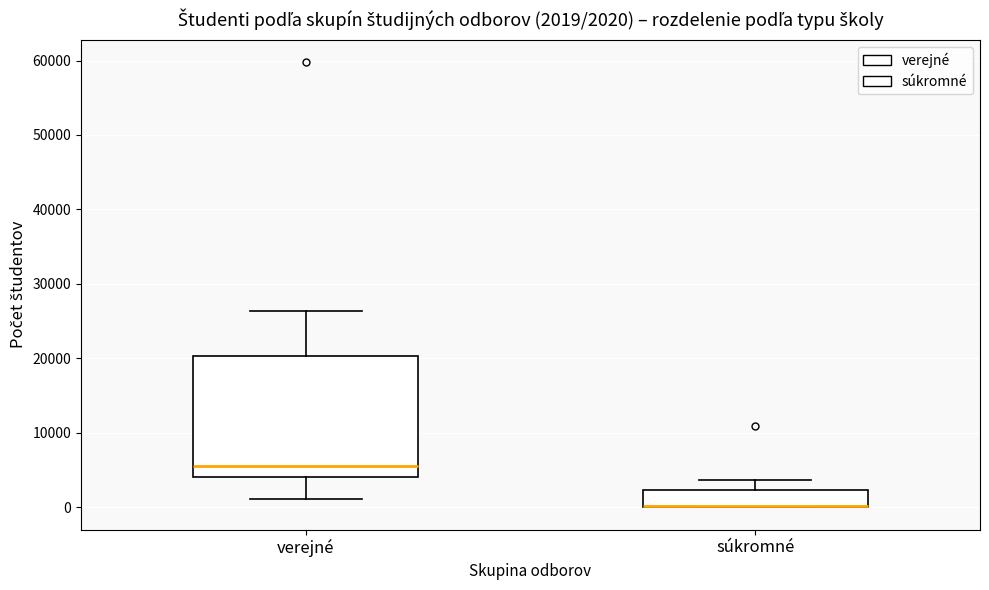

Comparing the boxes themselves (not the whiskers), which one is the tallest?

verejné